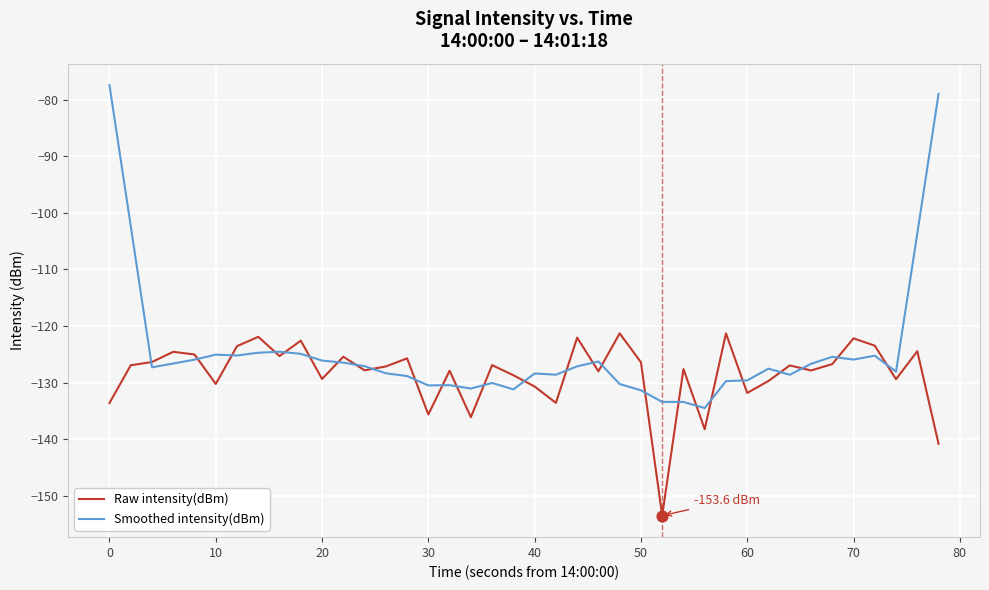

Rank the series by their maximum value, from lowest to highest.

Raw intensity(dBm), Smoothed intensity(dBm)